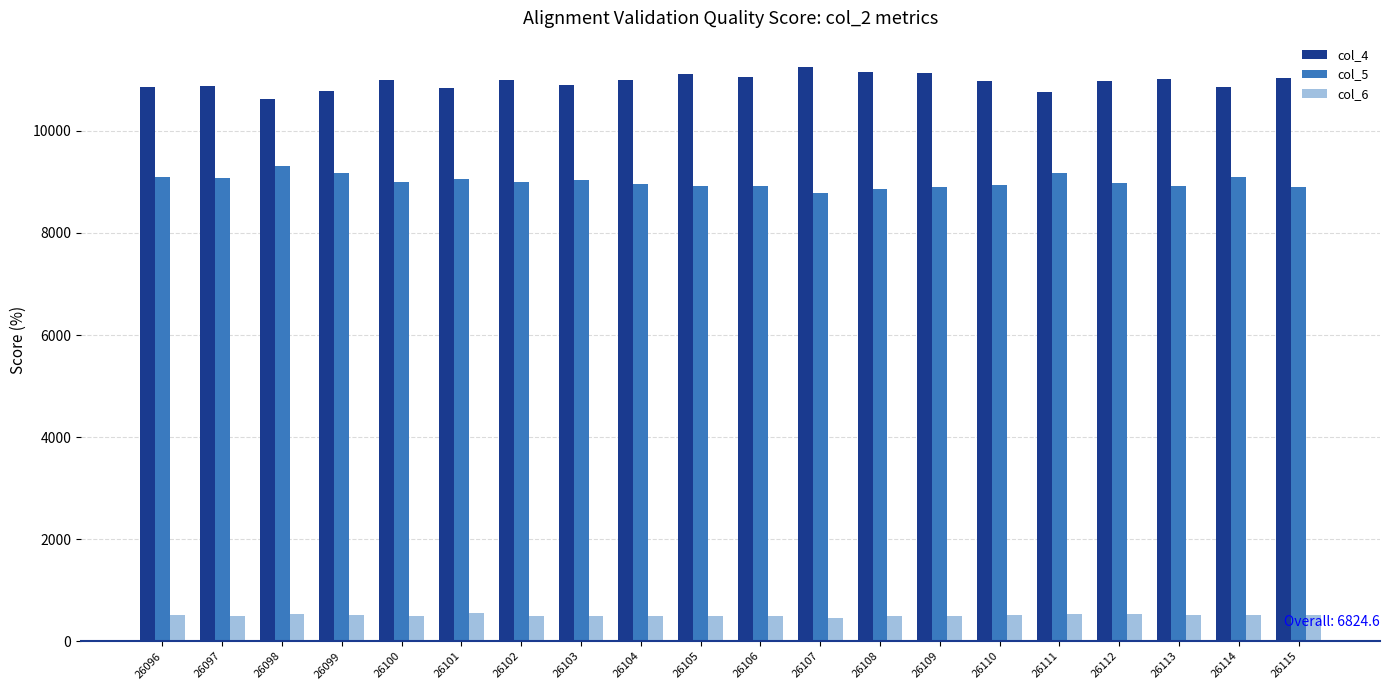

How many bars are there in total?

60